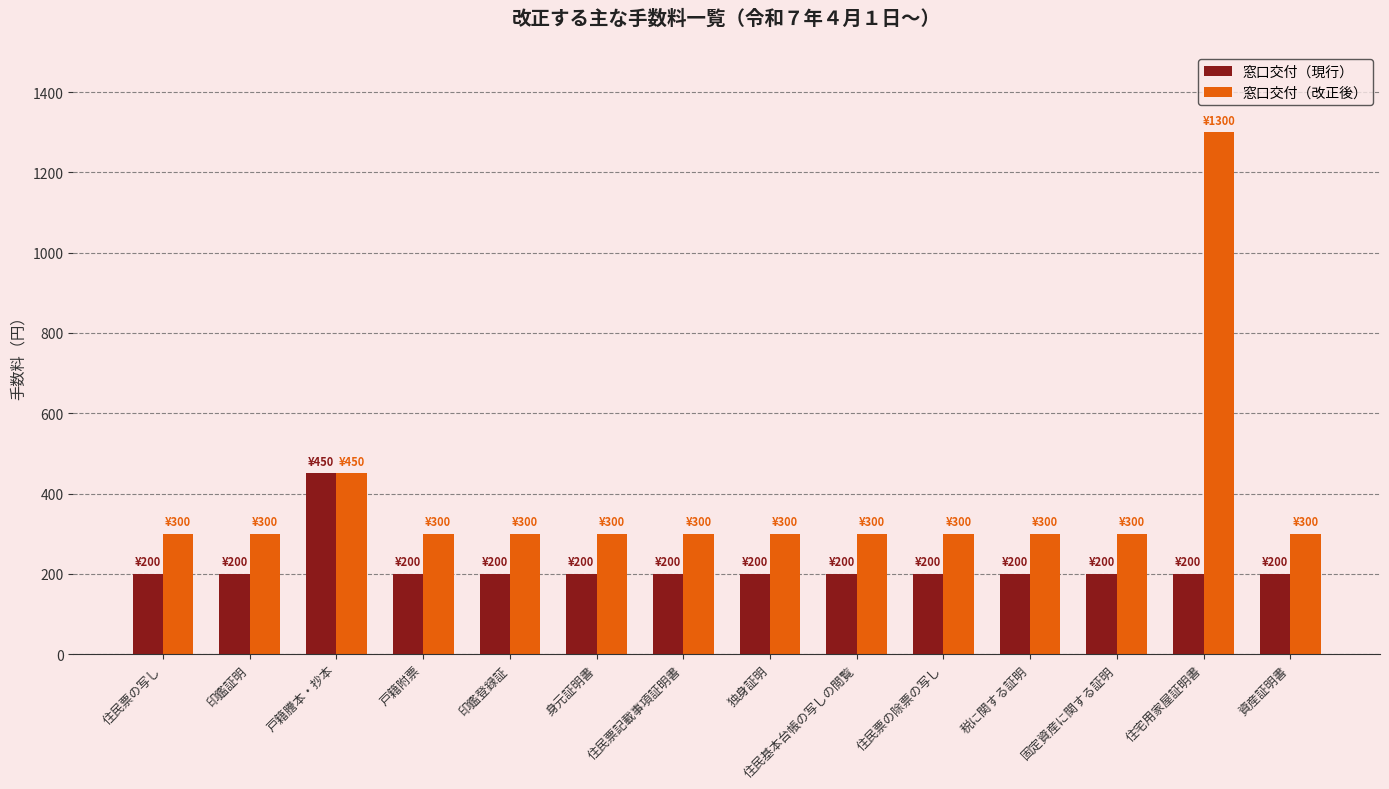

Is it true that 窓口交付（現行） equals 200 at 印鑑証明?

True